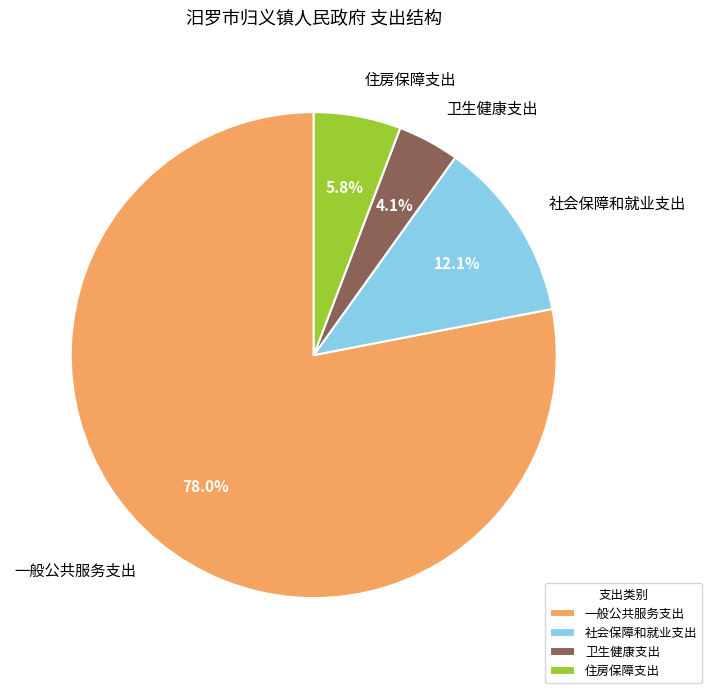

What percentage is the 一般公共服务支出 slice, to the nearest percent?

78%